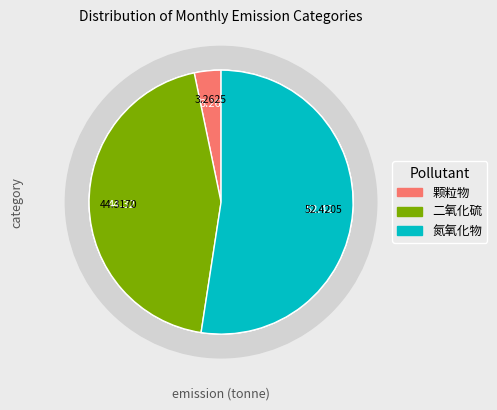

How many segments does this pie chart have?

3